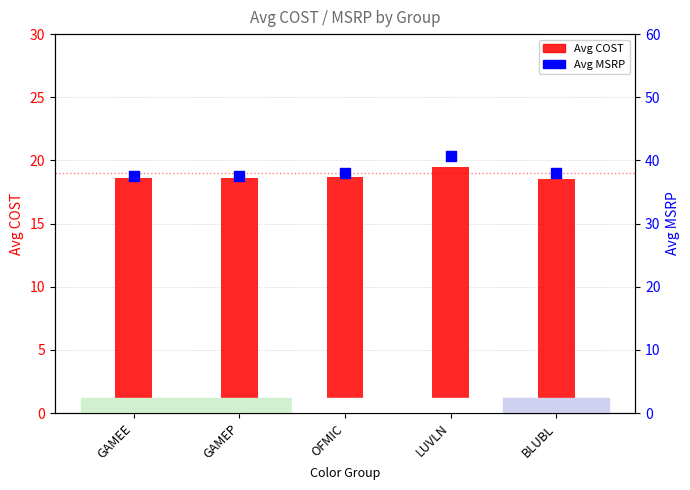

Which series reaches the maximum Y coordinate?

MSRP